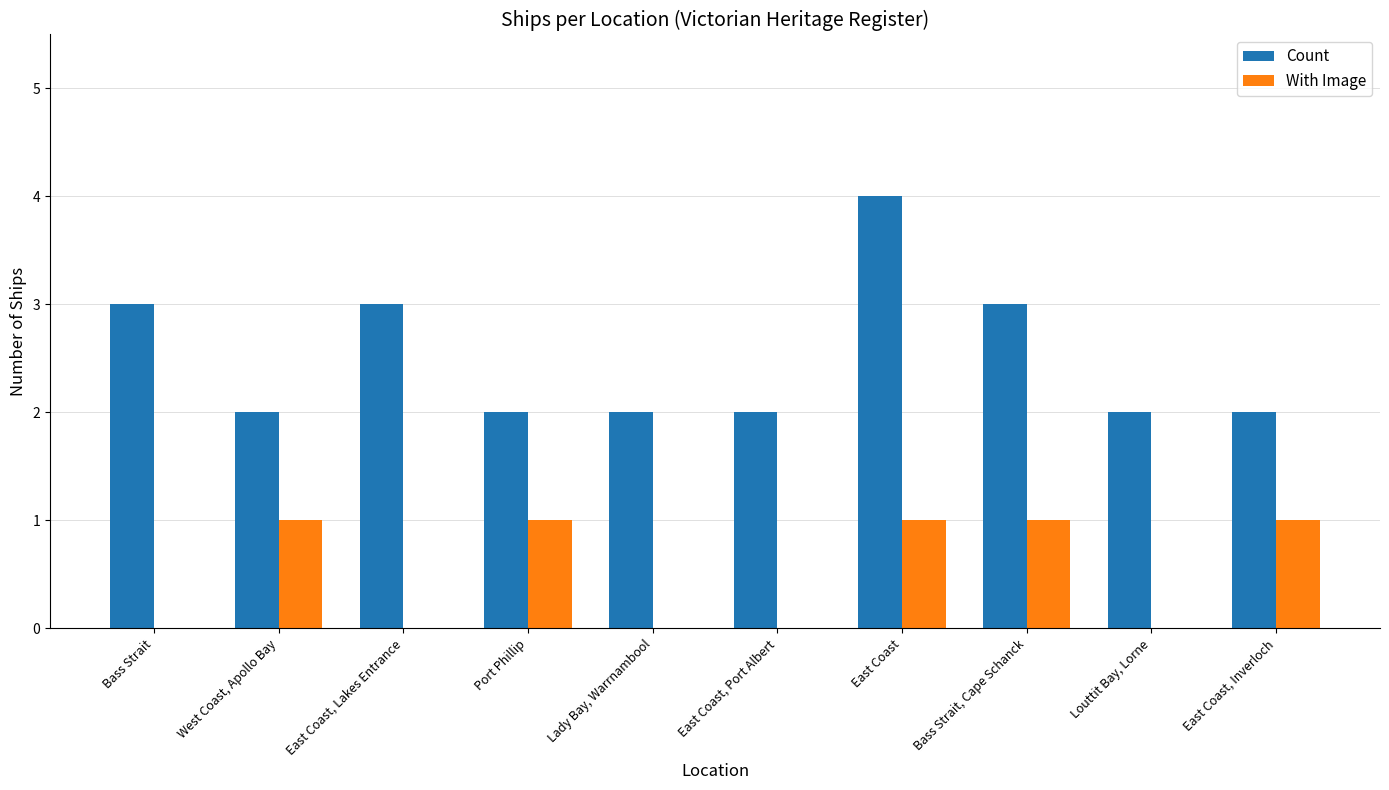

Which series changed the most between East Coast, Port Albert and East Coast, Inverloch?

With Image